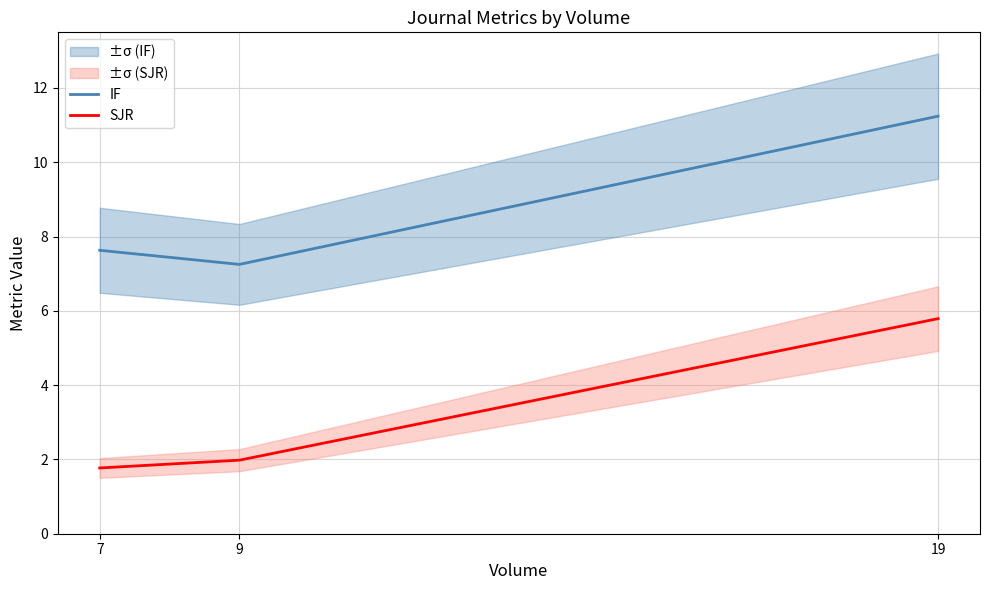

How many series are shown in this chart?

2